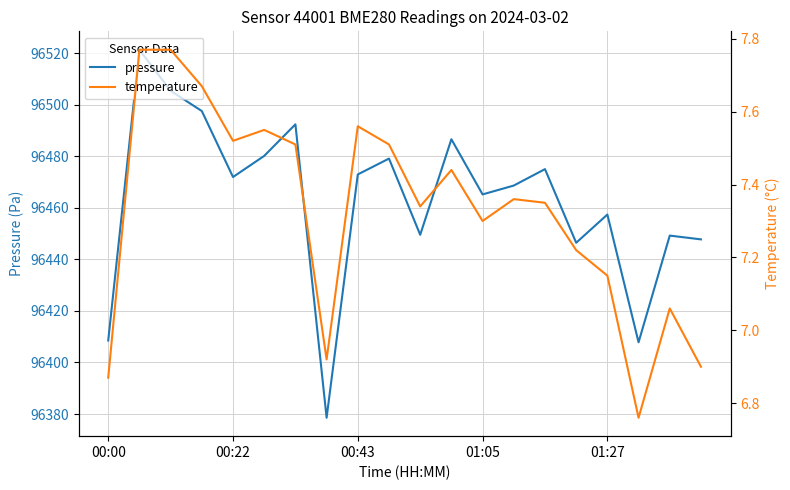

The value of pressure at 01:27 is 96457.4. True or false?

True